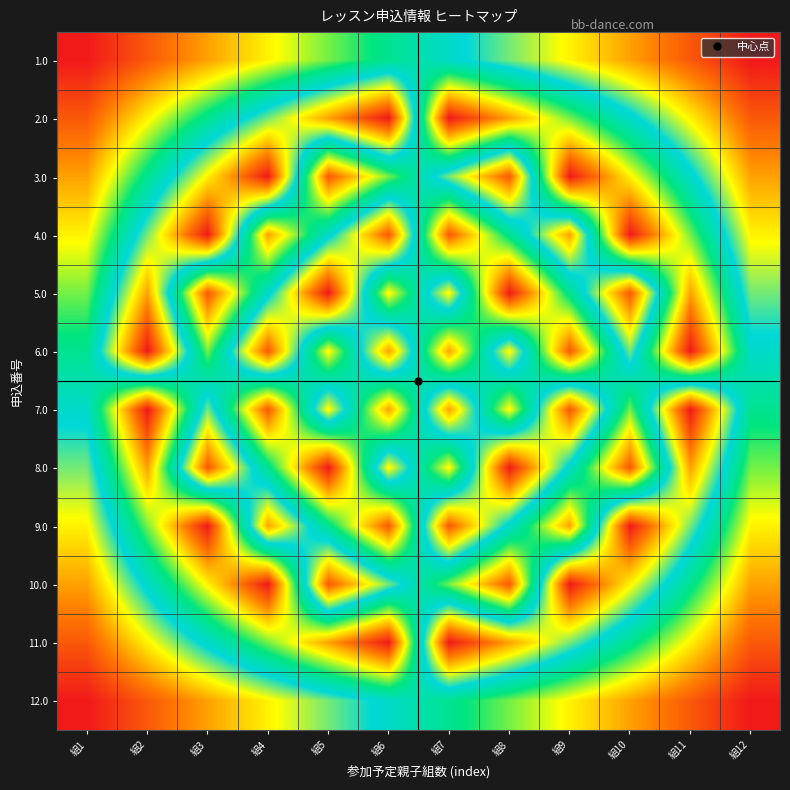

Reading right to left, list all the values displayed in this chart.

1.0: 組12=12	組11=11	組10=10	組9=9	組8=8	組7=7	組6=6	組5=5	組4=4	組3=3	組2=2	組1=1
2.0: 組12=11	組11=9	組10=7	組9=5	組8=3	組7=1	組6=12	組5=10	組4=8	組3=6	組2=4	組1=2
3.0: 組12=10	組11=7	組10=4	組9=1	組8=11	組7=8	組6=5	組5=2	組4=12	組3=9	組2=6	組1=3
4.0: 組12=9	組11=5	組10=1	組9=10	組8=6	組7=2	組6=11	組5=7	組4=3	組3=12	組2=8	組1=4
5.0: 組12=8	組11=3	組10=11	組9=6	組8=1	組7=9	組6=4	組5=12	組4=7	組3=2	組2=10	組1=5
6.0: 組12=7	組11=1	組10=8	組9=2	組8=9	組7=3	組6=10	組5=4	組4=11	組3=5	組2=12	組1=6
7.0: 組12=6	組11=12	組10=5	組9=11	組8=4	組7=10	組6=3	組5=9	組4=2	組3=8	組2=1	組1=7
8.0: 組12=5	組11=10	組10=2	組9=7	組8=12	組7=4	組6=9	組5=1	組4=6	組3=11	組2=3	組1=8
9.0: 組12=4	組11=8	組10=12	組9=3	組8=7	組7=11	組6=2	組5=6	組4=10	組3=1	組2=5	組1=9
10.0: 組12=3	組11=6	組10=9	組9=12	組8=2	組7=5	組6=8	組5=11	組4=1	組3=4	組2=7	組1=10
11.0: 組12=2	組11=4	組10=6	組9=8	組8=10	組7=12	組6=1	組5=3	組4=5	組3=7	組2=9	組1=11
12.0: 組12=1	組11=2	組10=3	組9=4	組8=5	組7=6	組6=7	組5=8	組4=9	組3=10	組2=11	組1=12